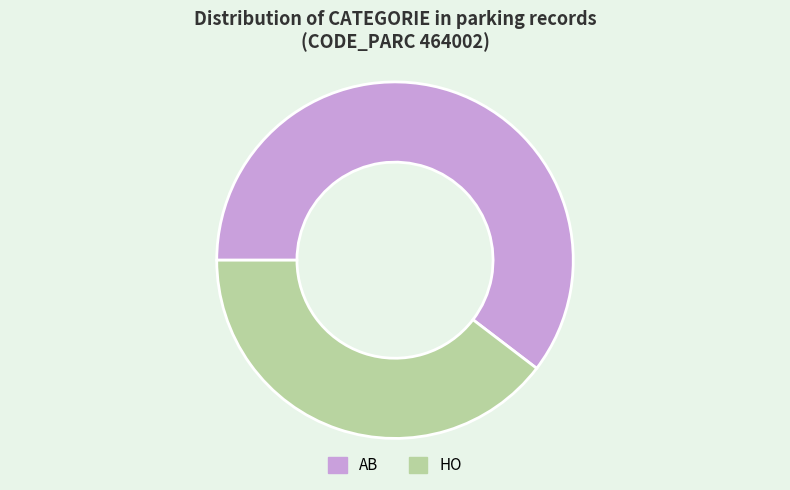

Does HO represent more than half of the total?

No